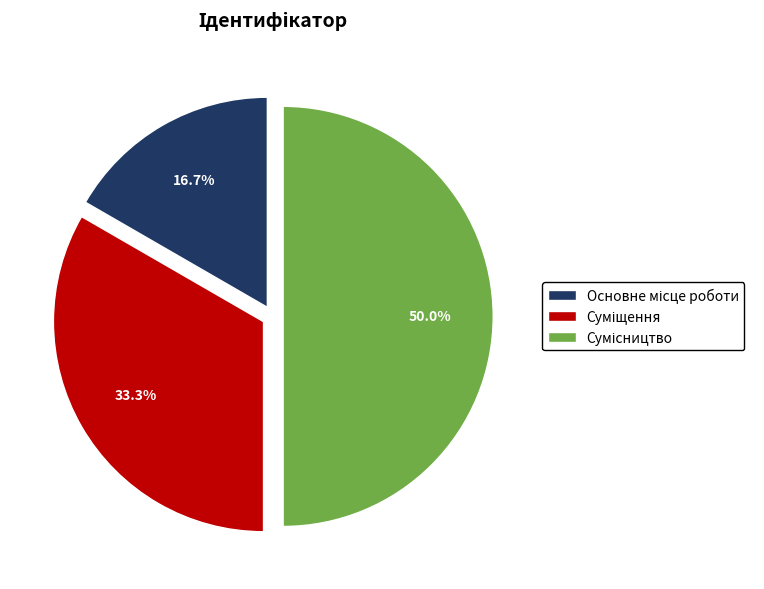

What is the largest slice in the pie chart?

Сумісництво